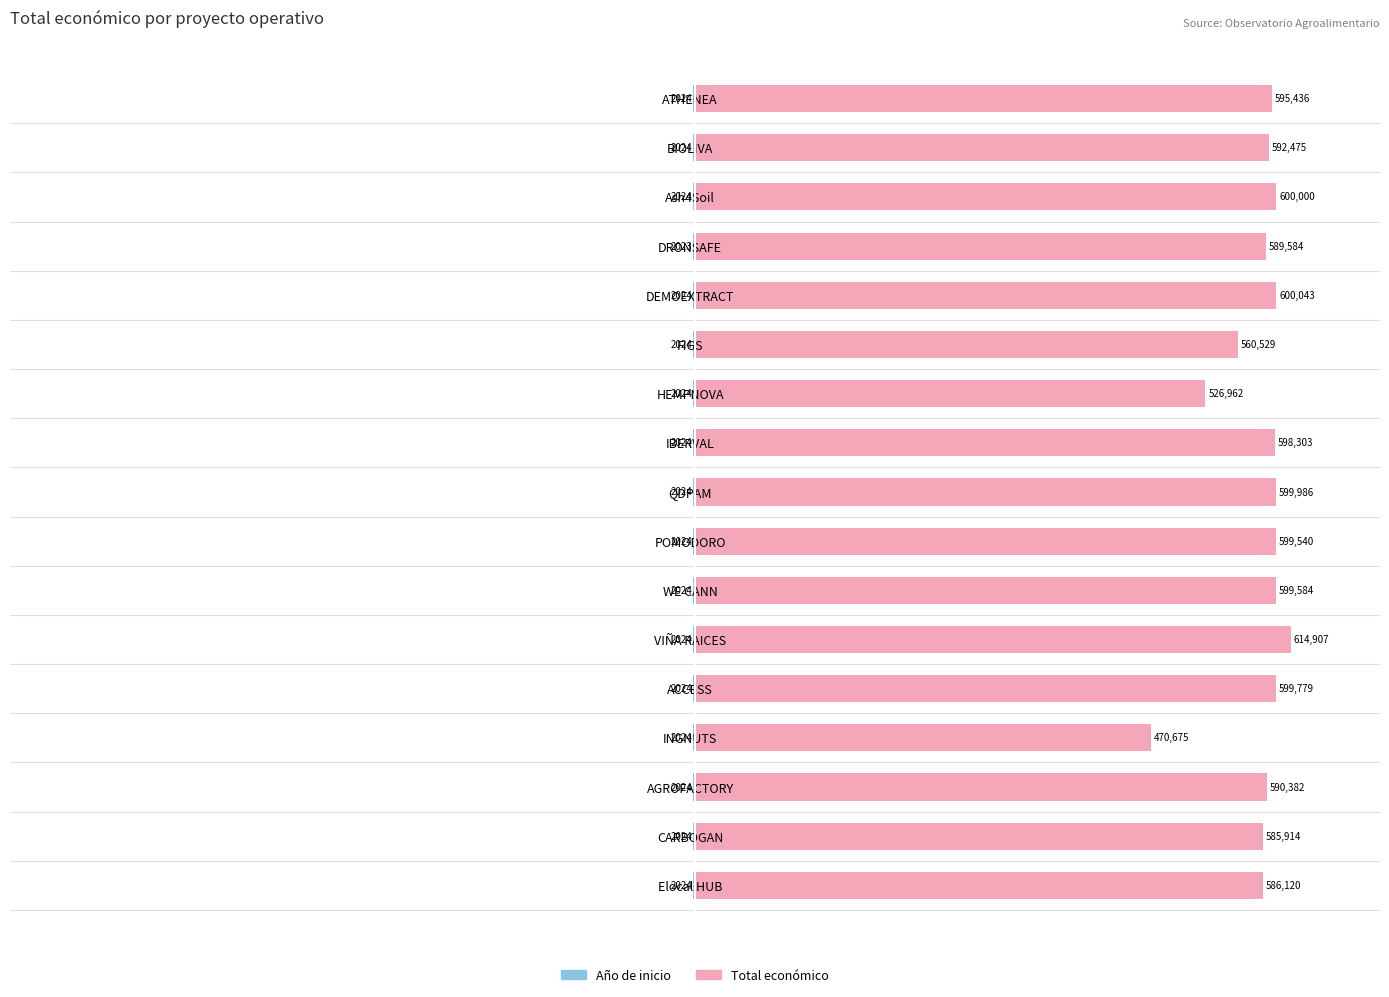

Which series has the largest range (max minus min)?

Total económico